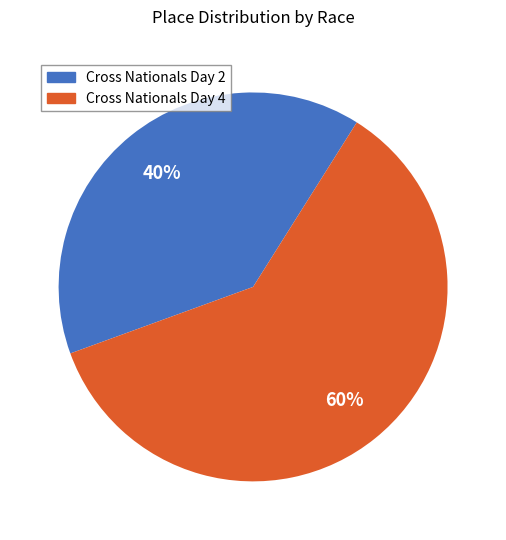

What percentage is the Cross Nationals Day 2 slice, to the nearest percent?

40%